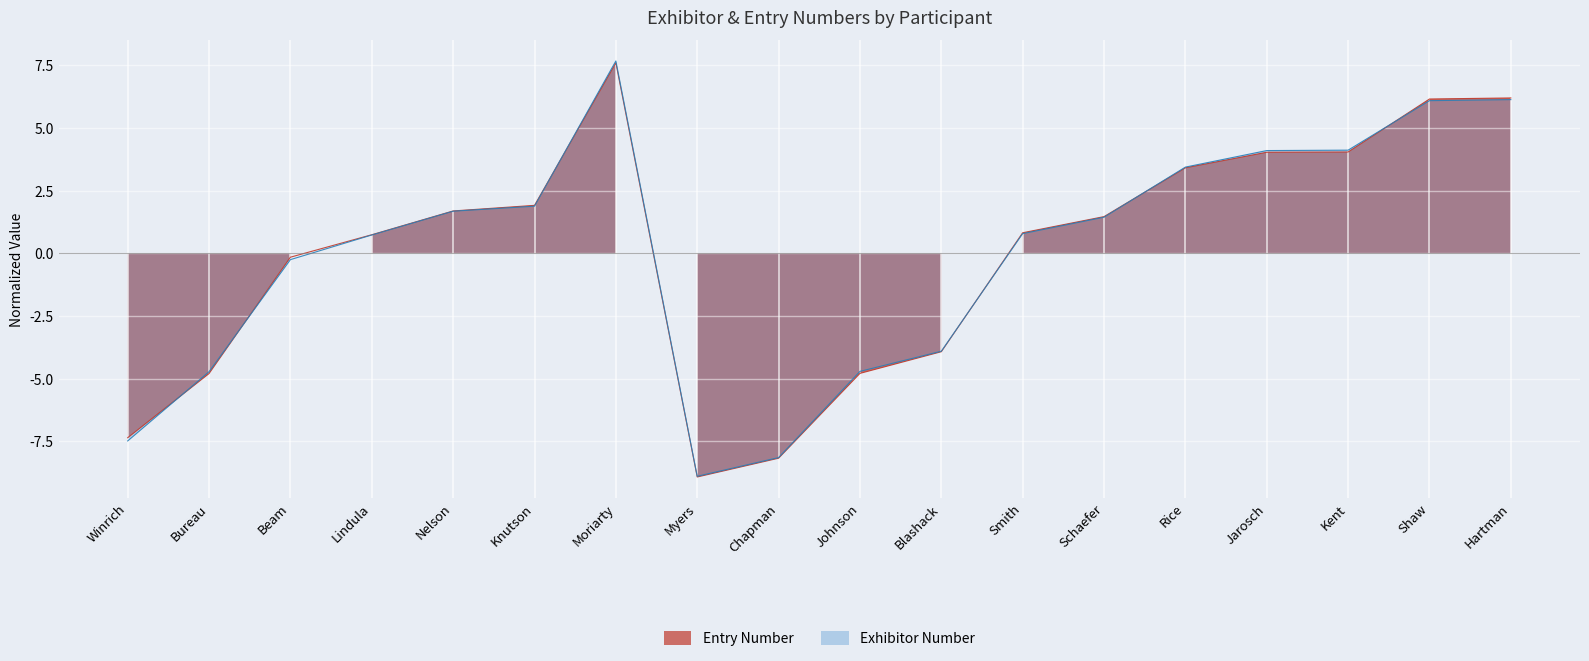

How many positive values does the Exhibitor Number series have?

11